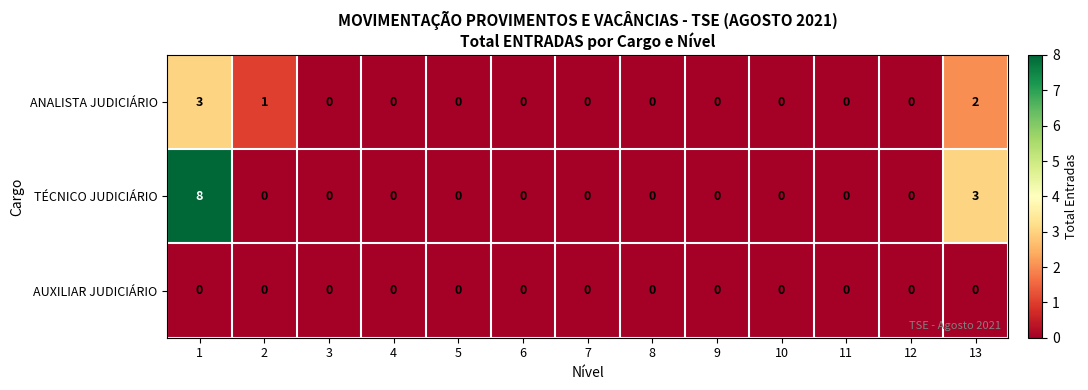

What is the difference between the maximum and minimum values in the ANALISTA JUDICIÁRIO series?

3